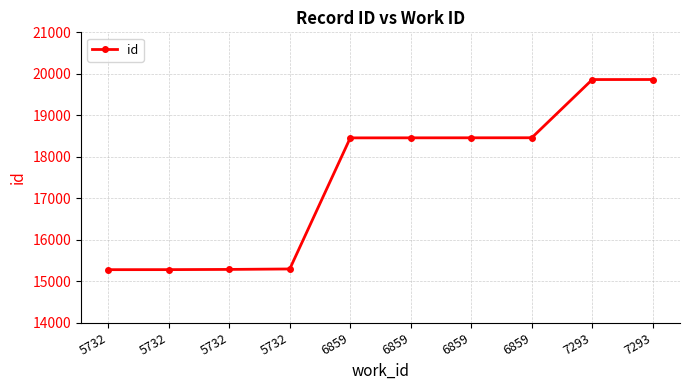

Rank the categories by value from highest to lowest.

7293, 7293, 6859, 6859, 6859, 6859, 5732, 5732, 5732, 5732